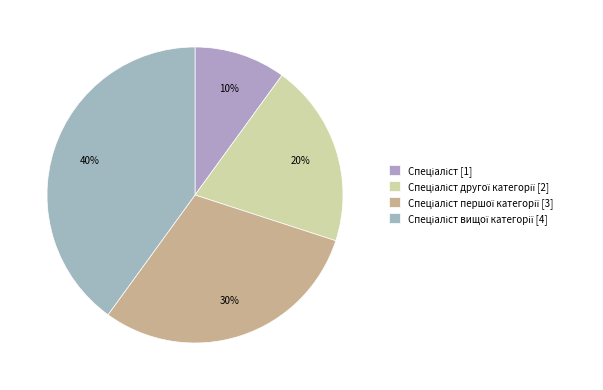

Count the number of slices in the pie.

4